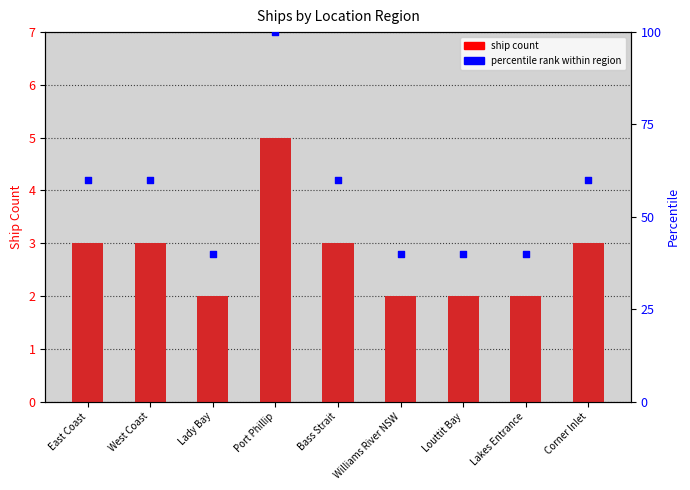

At which category is the sum across all series the highest?

Port Phillip